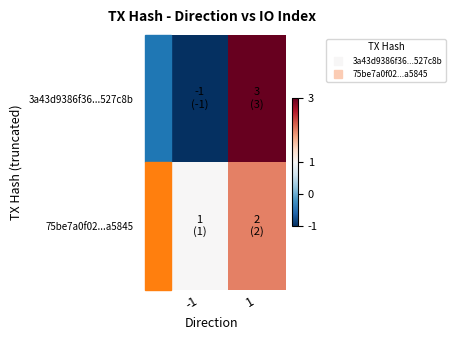

At which category is the sum across all series the highest?

1